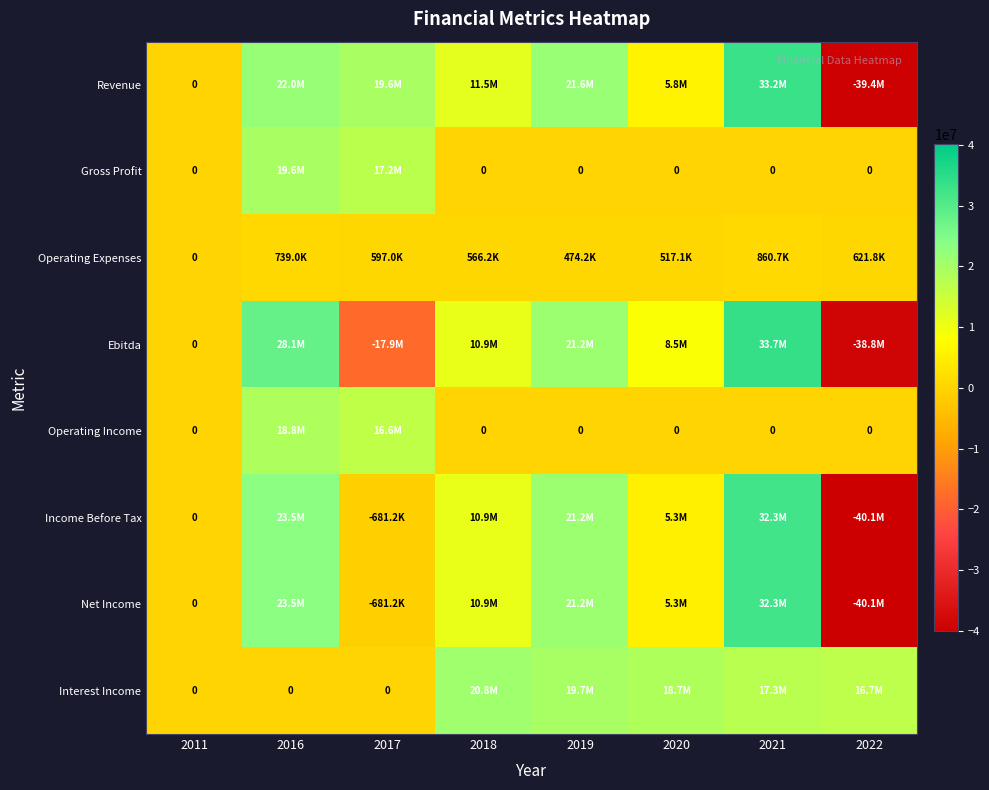

How many series are shown in this chart?

8